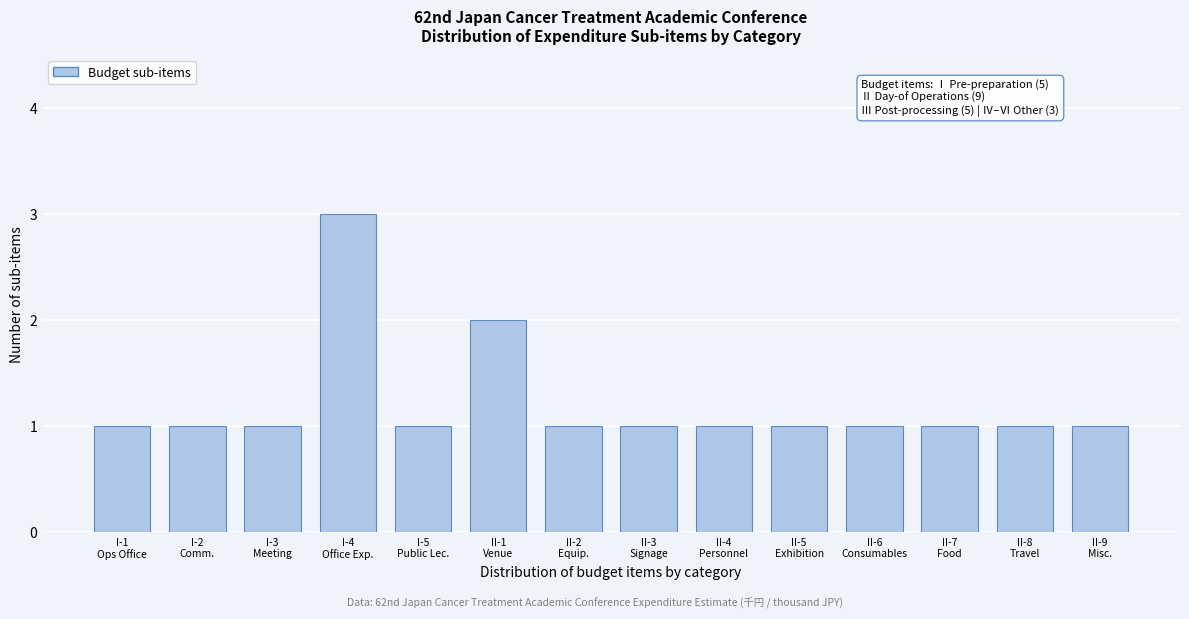

Reading left to right, what are all the values shown in this chart?

1	1	1	3	1	2	1	1	1	1	1	1	1	1